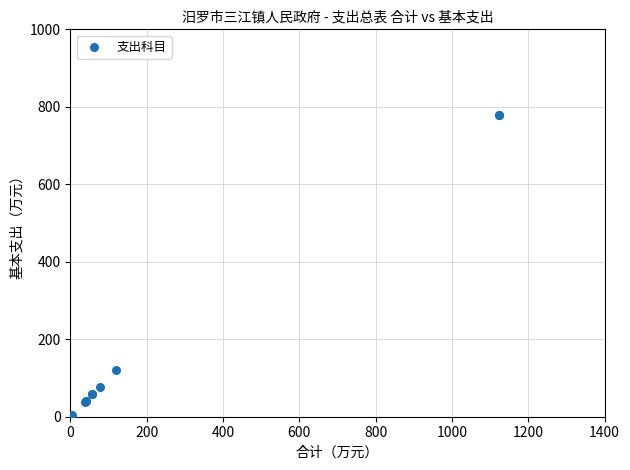

What Y value in the scatter plot is closest to 391?

120.8